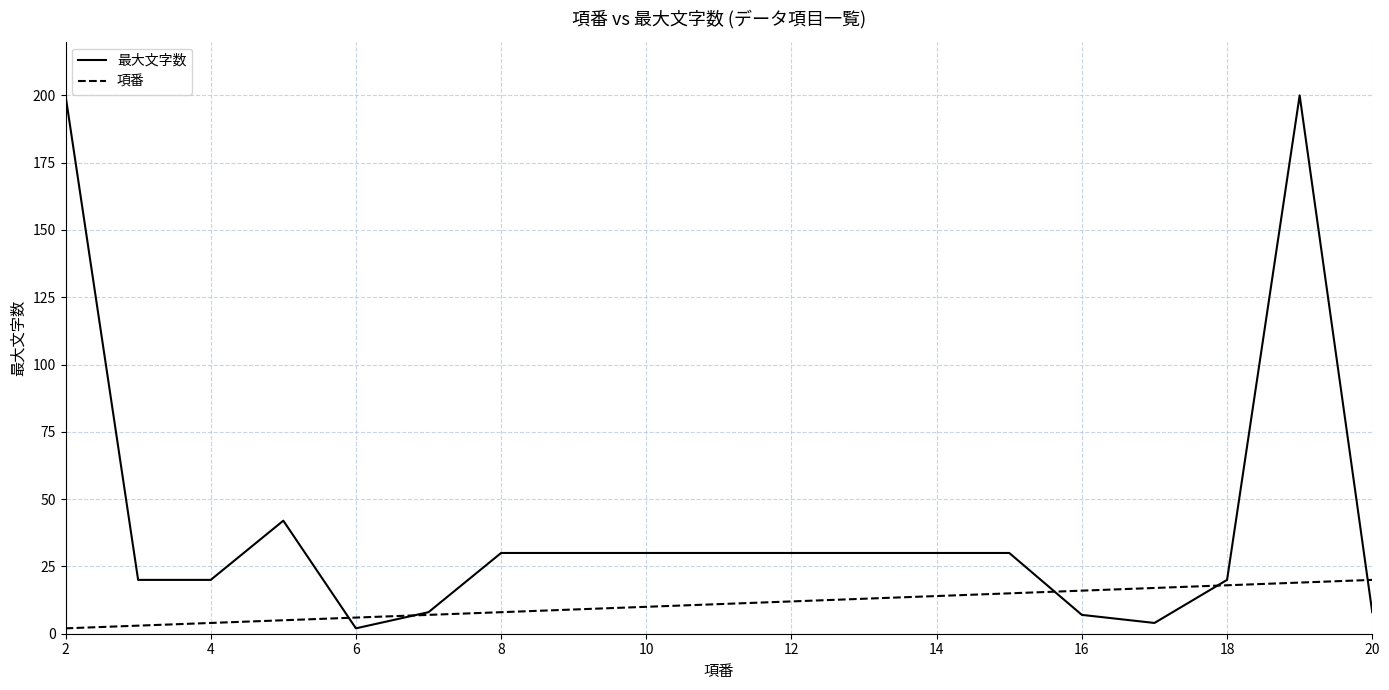

Which series ends up on top after the final intersection of 最大文字数 and 項番?

項番